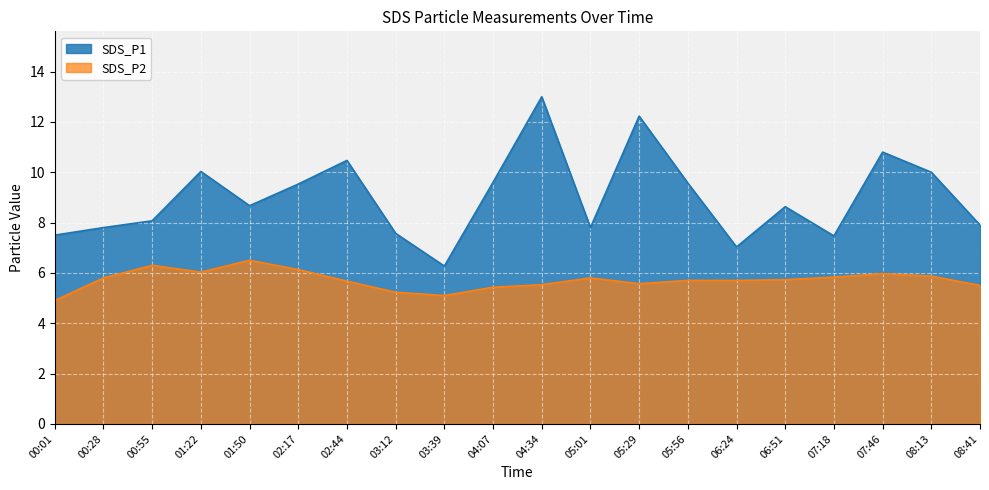

Is it true that SDS_P2 equals 8.9 at 07:18?

False